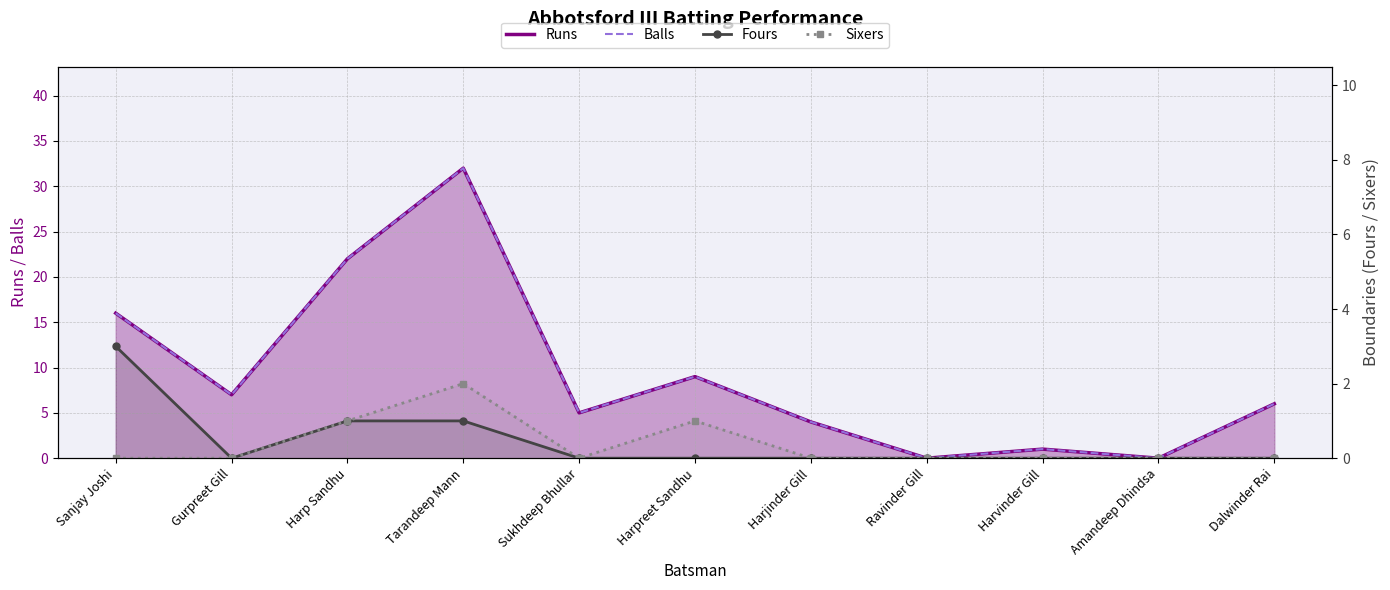

True or false: Runs and Fours cross at least once.

False